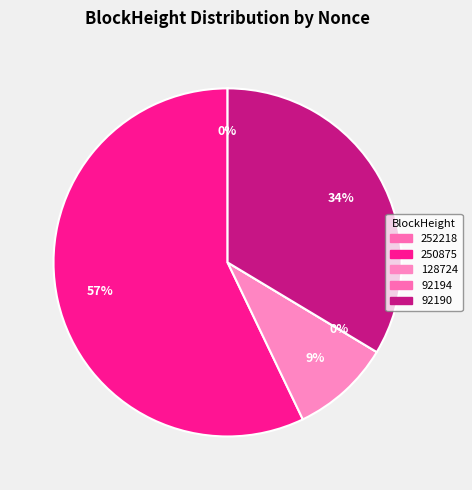

What portion of the pie excludes 92190?

66.4%